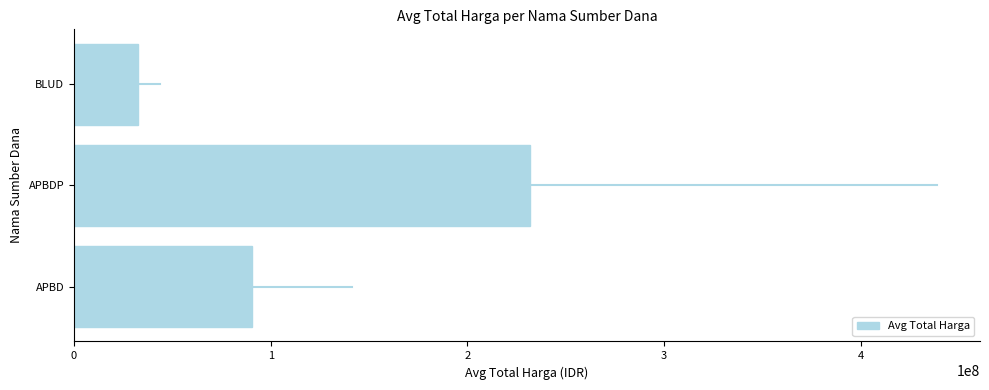

At which category does the chart reach its minimum across all series?

BLUD